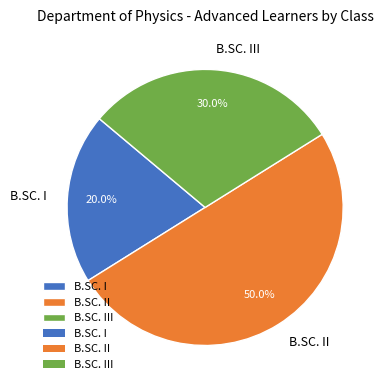

What is the largest slice in the pie chart?

B.SC. II